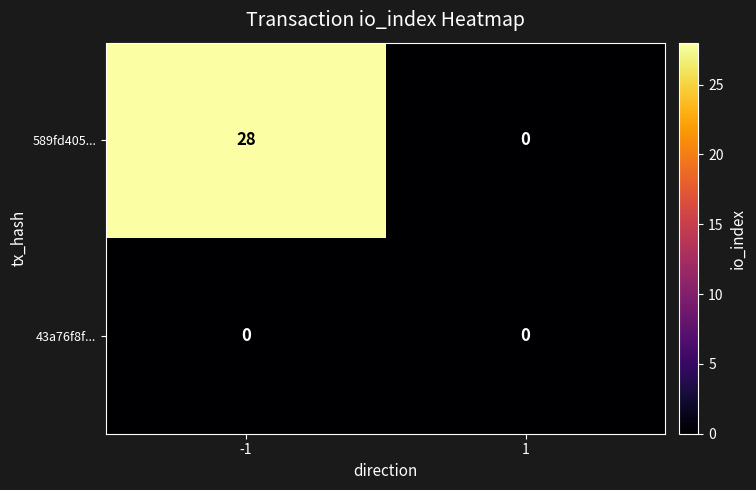

Which category has the highest value across all series?

-1